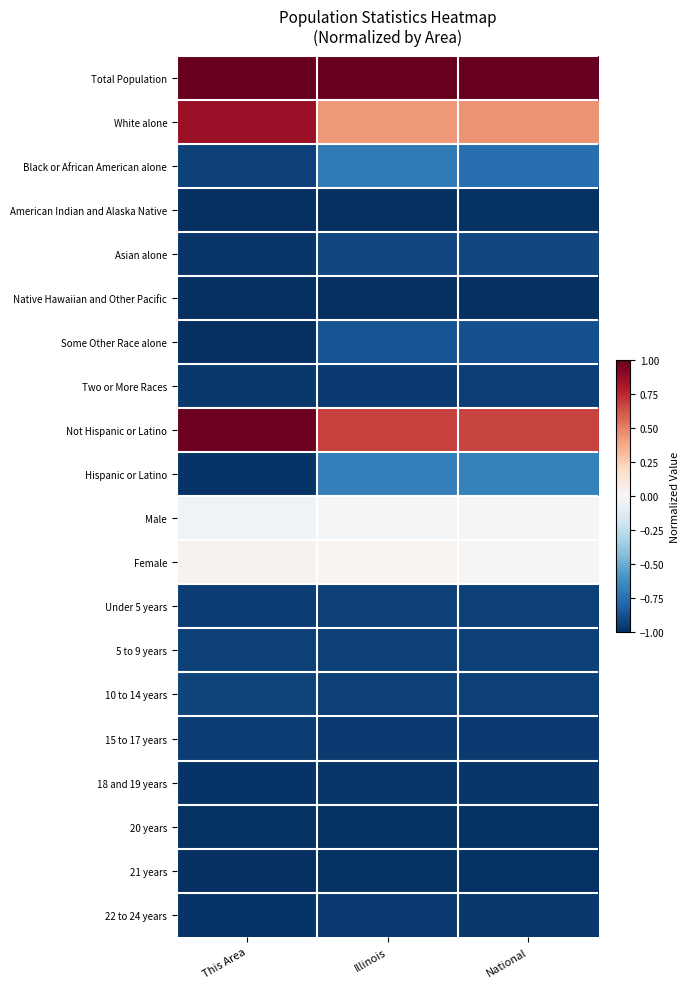

How many distinct data groups are displayed?

20